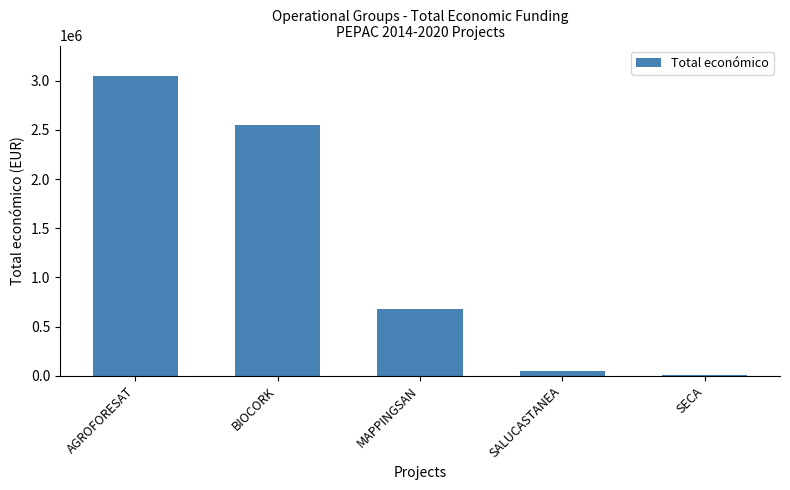

Which category has the highest value across all series?

AGROFORESAT